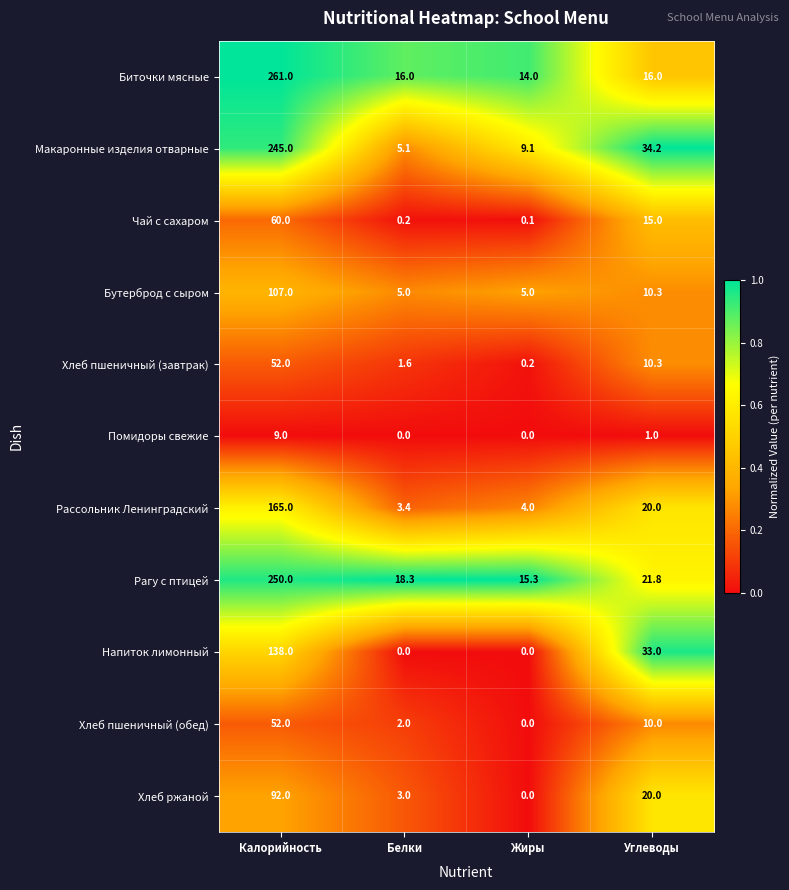

At which label does Напиток лимонный first exceed 33?

Калорийность